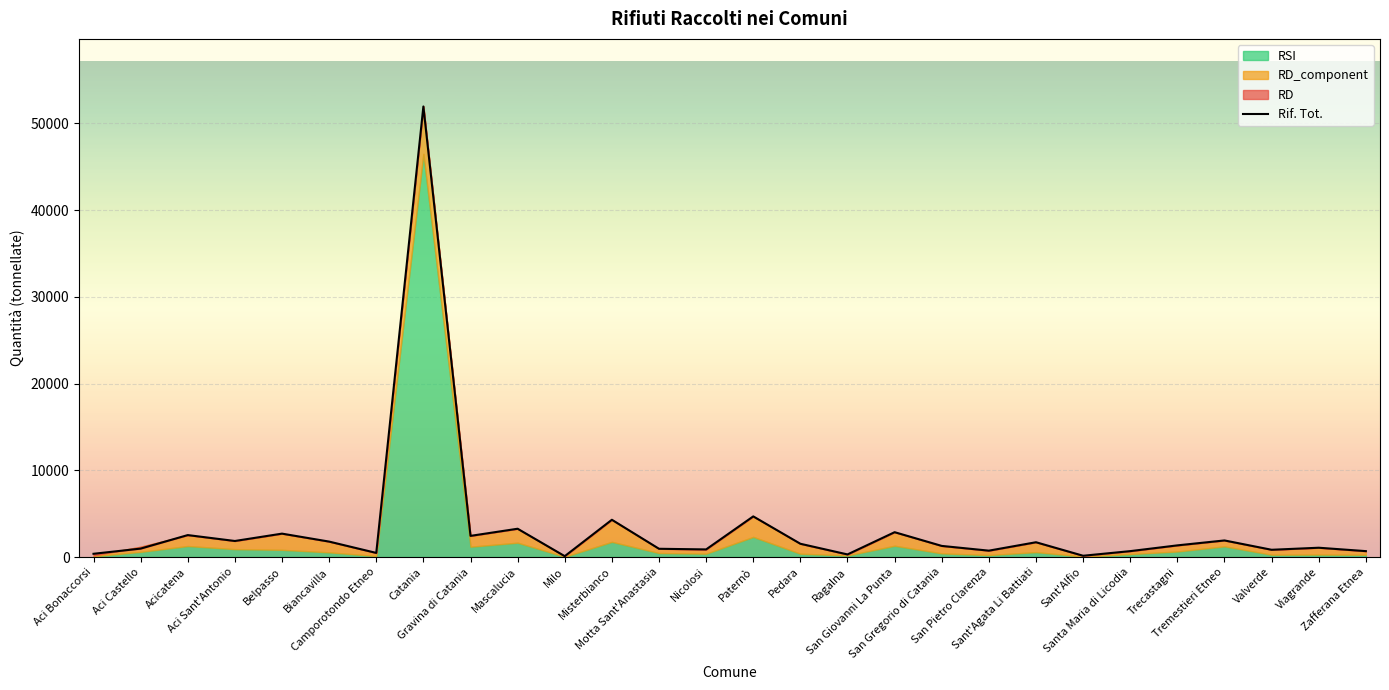

Reading left to right, list all the values displayed in this chart.

373.6	971.6	2530.3	1850.7	2698.0	1780.1	474.5	51950.5	2439.6	3262.1	99.5	4297.2	951.8	878.0	4685.9	1529.4	299.5	2864.1	1282.0	735.4	1705.4	147.5	681.0	1344.6	1912.5	837.1	1072.7	680.2